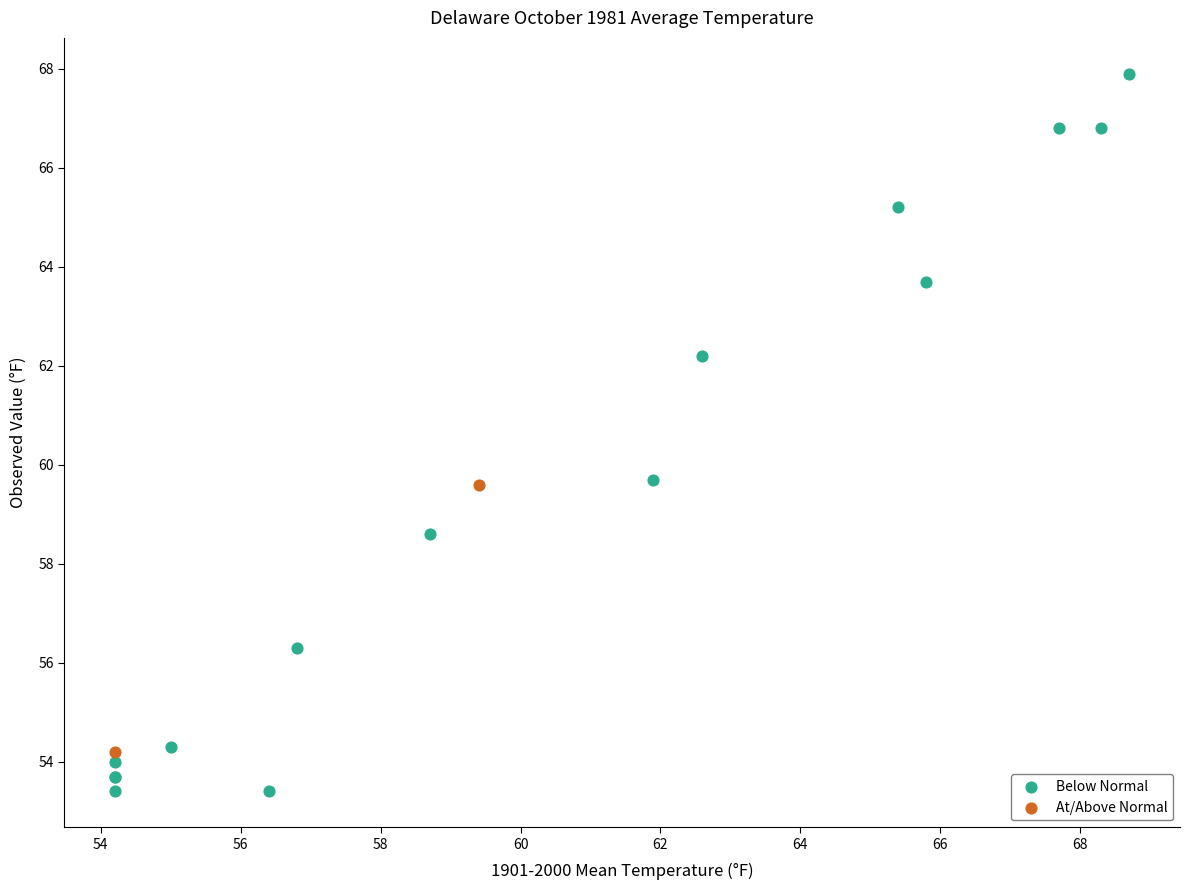

What are all the series names shown in the legend?

Below Normal, At/Above Normal